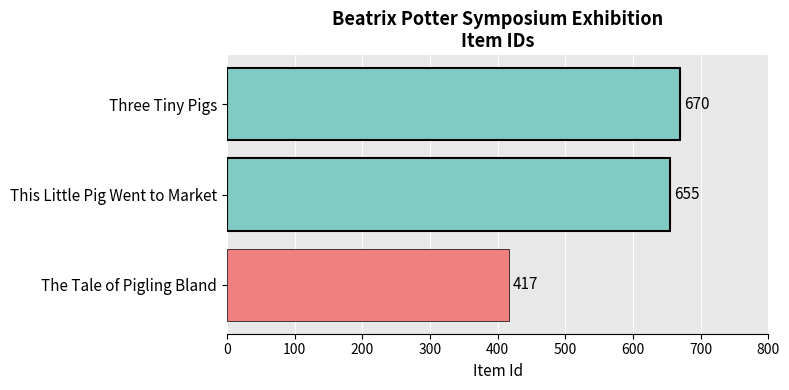

Does the chart contain stacked bars?

No